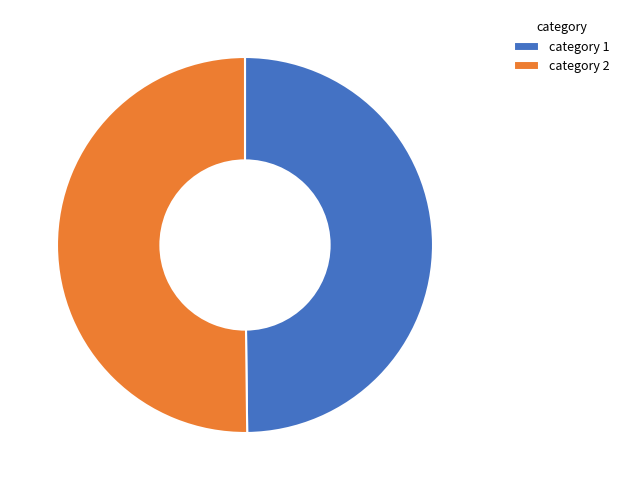

Approximately how many times larger is the value at category 1 compared to category 2?

1.0